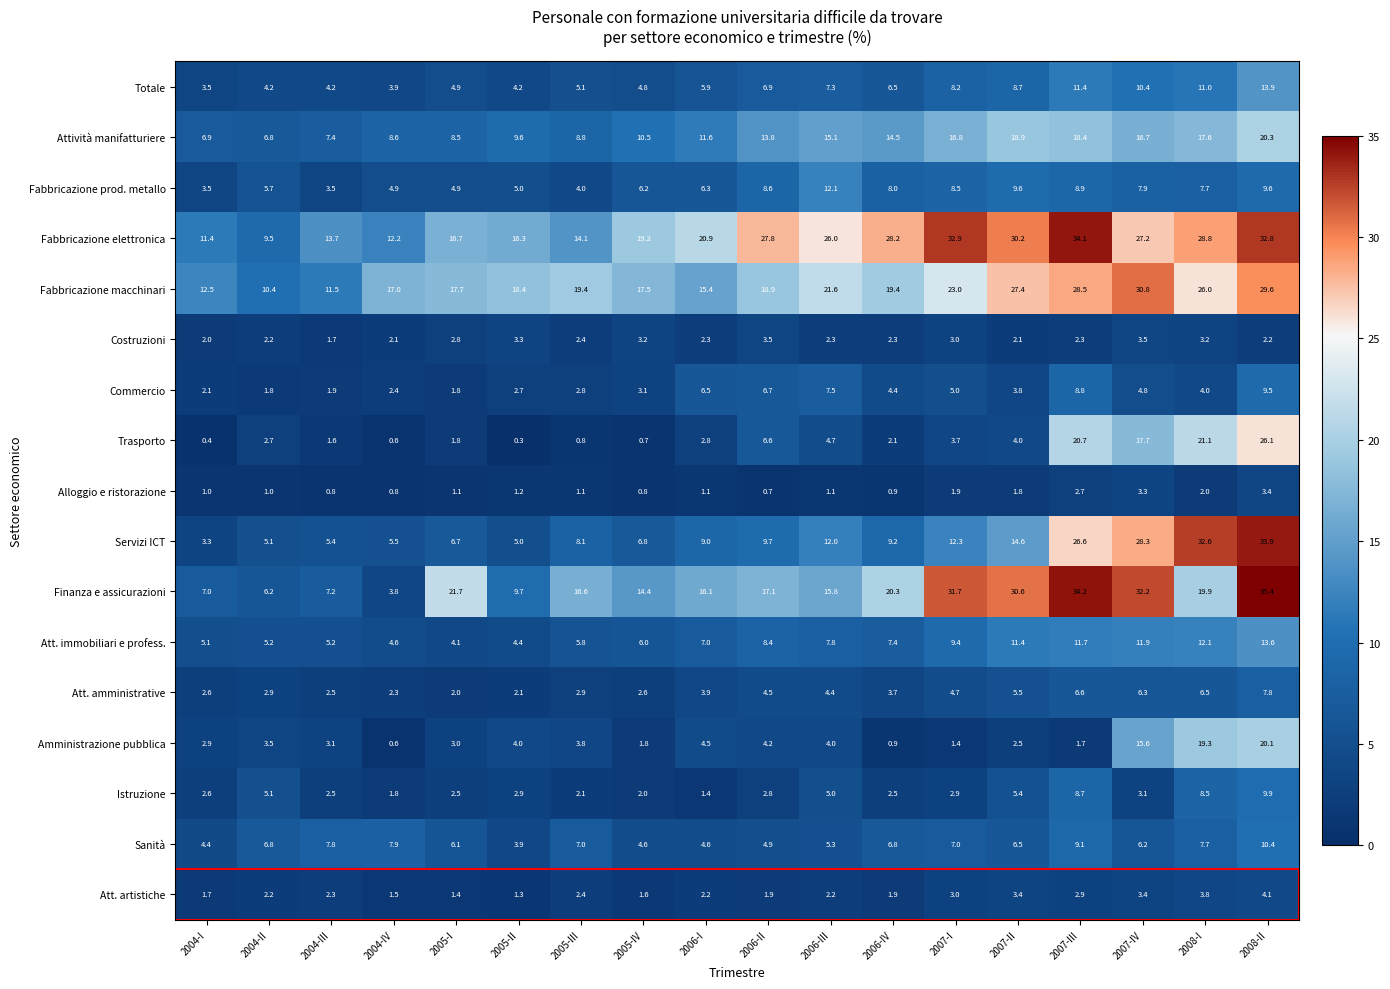

Rank the series at 2006-II from lowest to highest value.

Alloggio e ristorazione, Att. artistiche, Istruzione, Costruzioni, Amministrazione pubblica, Att. amministrative, Sanità, Trasporto, Commercio, Totale, Att. immobiliari e profess., Fabbricazione prod. metallo, Servizi ICT, Attività manifatturiere, Finanza e assicurazioni, Fabbricazione macchinari, Fabbricazione elettronica